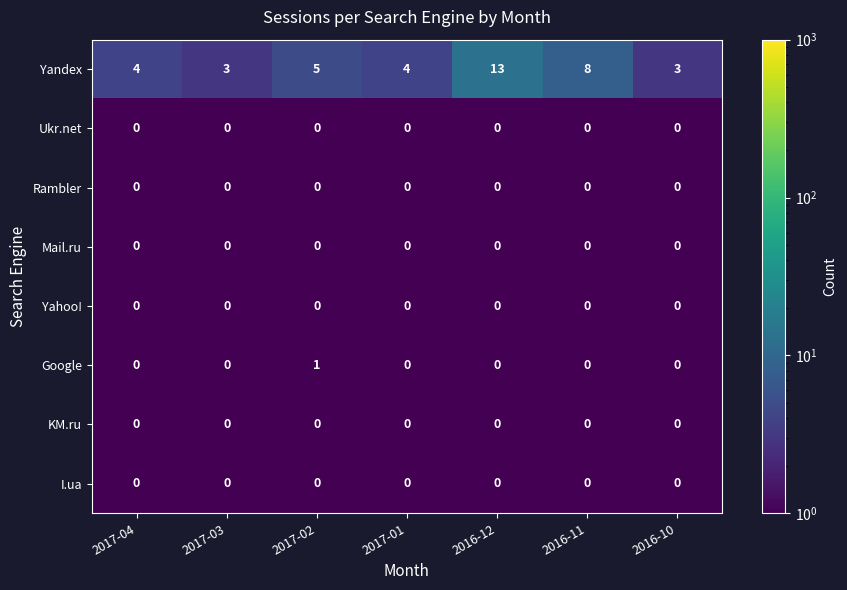

At which category does the chart reach its peak across all series?

2016-12